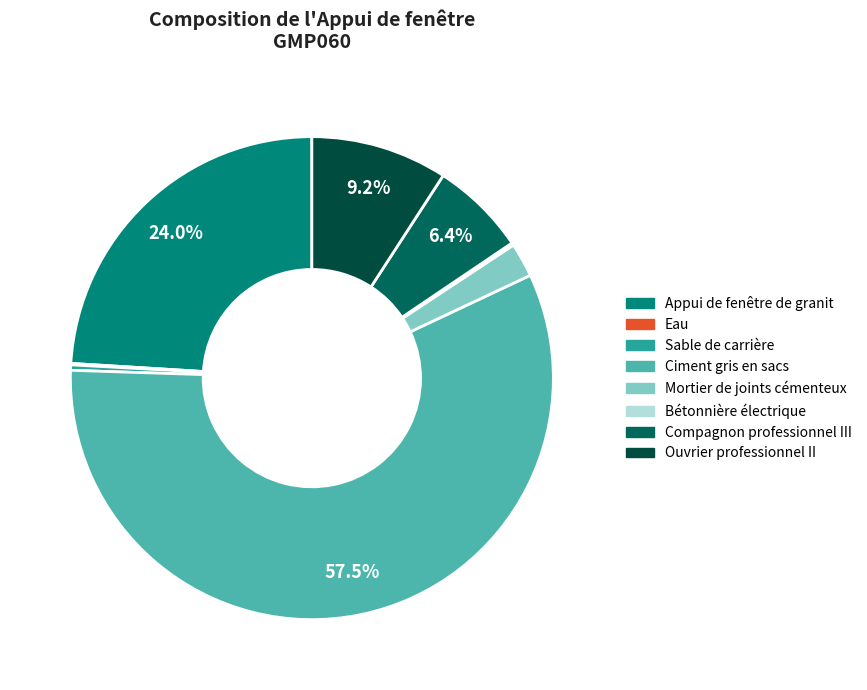

Count the number of slices in the pie.

8